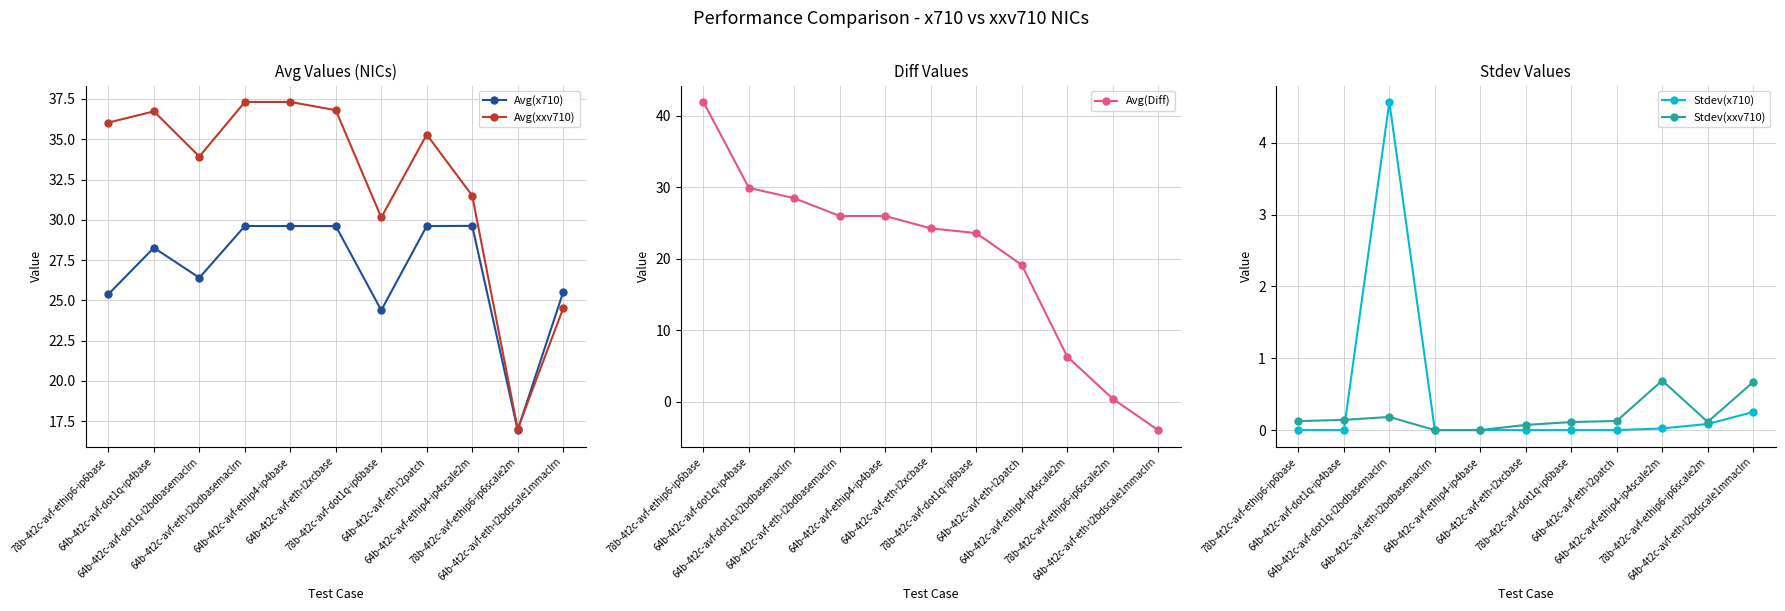

What are all the series names shown in the legend?

Avg(x710), Avg(xxv710), Avg(Diff), Stdev(x710), Stdev(xxv710)